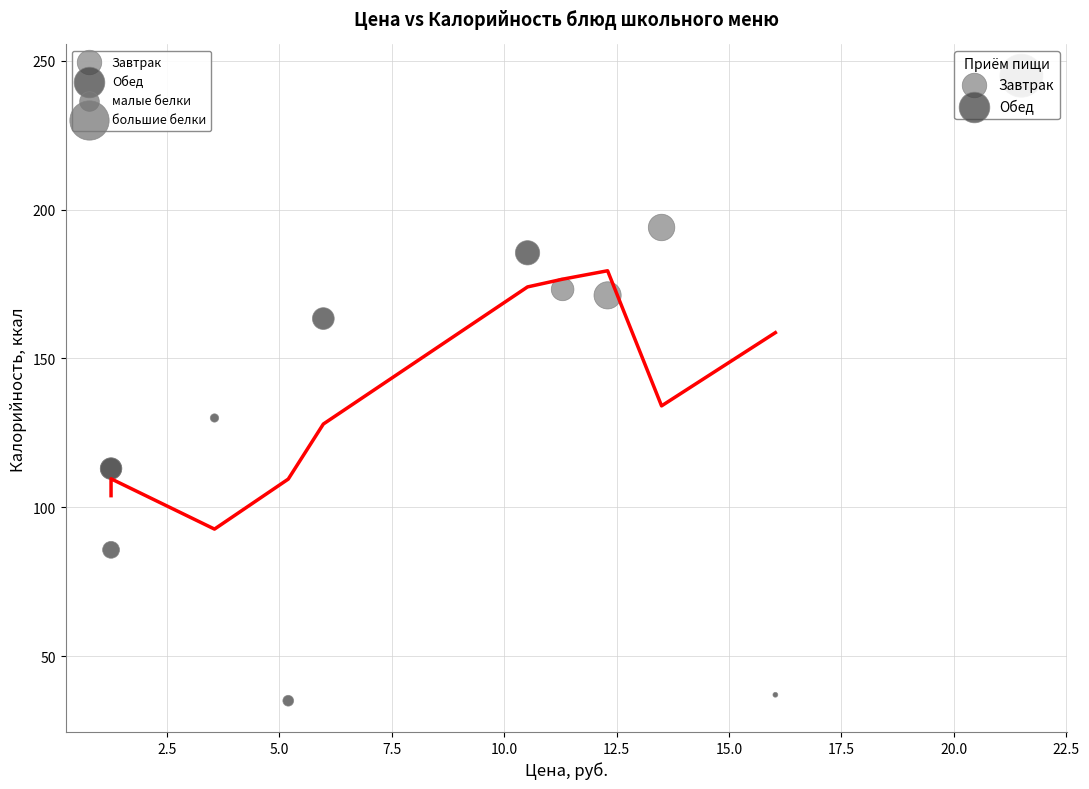

Which series contains the highest Y value?

Обед